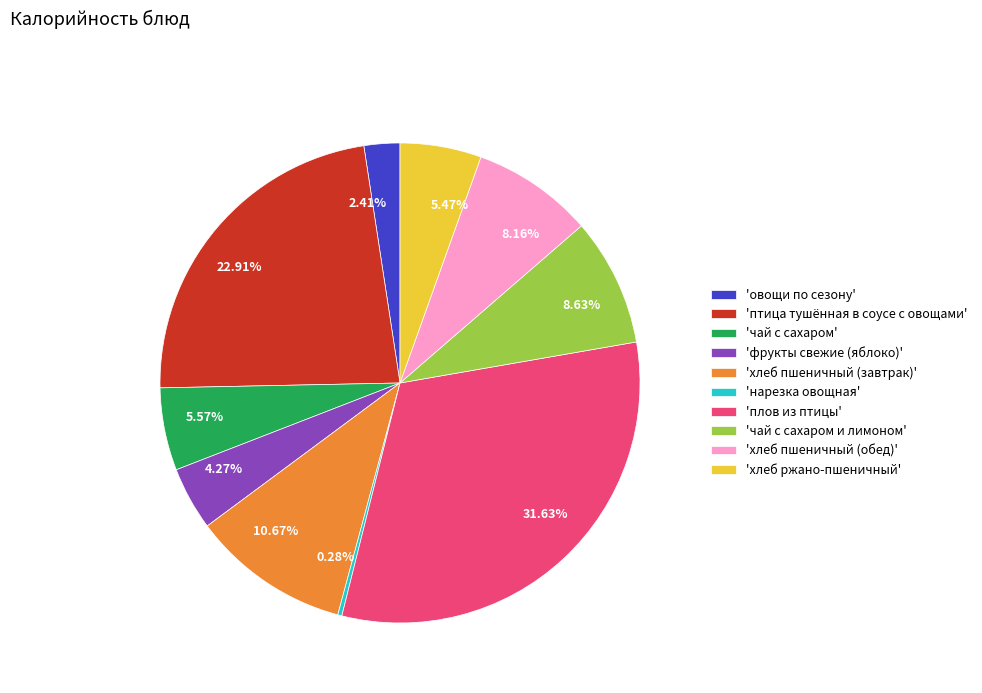

Combined, do 10.67% and 5.47% account for over 50%?

No